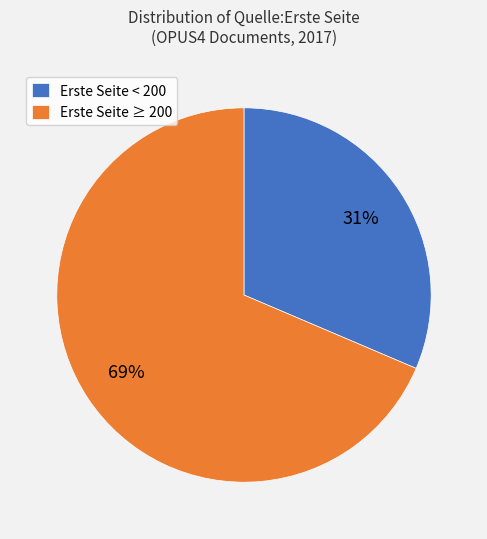

Is it true that Erste Seite < 200 is 37% of the pie?

False